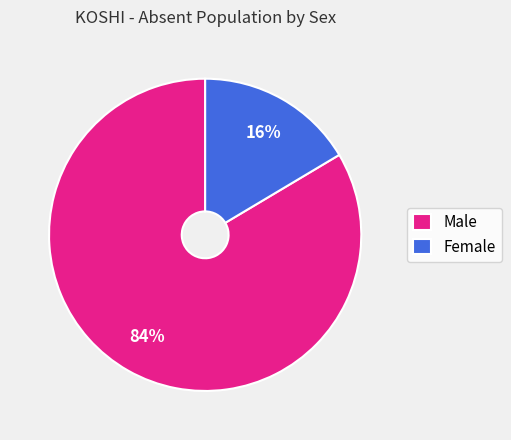

Which category accounts for the majority?

Male